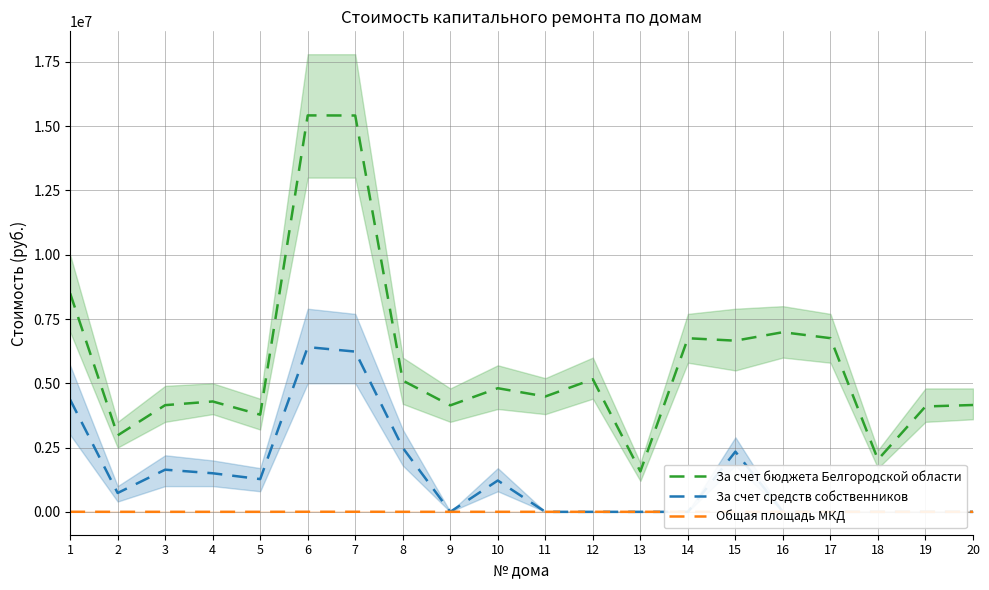

Reading left to right, extract all data points from this chart.

За счет бюджета Белгородской области: 1=8500486.1	2=2973718.1	3=4149956.6	4=4293325.3	5=3778581.7	6=15419970.7	7=15415749.4	8=5106180.9	9=4140929.4	10=4808868.3	11=4486499.0	12=5157216.0	13=1571155.4	14=6753018.4	15=6657718.7	16=6987482.7	17=6755367.2	18=2032024.4	19=4098414.8	20=4155703.1
За счет средств собственников: 1=4364149.3	2=732811.3	3=1639613.3	4=1500495.9	5=1273295.4	6=6407920.7	7=6232686.6	8=2490838.2	9=0.0	10=1218877.1	11=0.0	12=0.0	13=0.0	14=0.0	15=2341727.2	16=0.0	17=0.0	18=0.0	19=0.0	20=0.0
Общая площадь МКД: 1=1971.5	2=475.6	3=555.2	4=548.9	5=480.6	6=2994.7	7=2971.7	8=949.2	9=463.4	10=1002.9	11=593.7	12=923.4	13=473.2	14=1641.8	15=1381.6	16=1392.8	17=1292.1	18=353.1	19=929.1	20=967.8